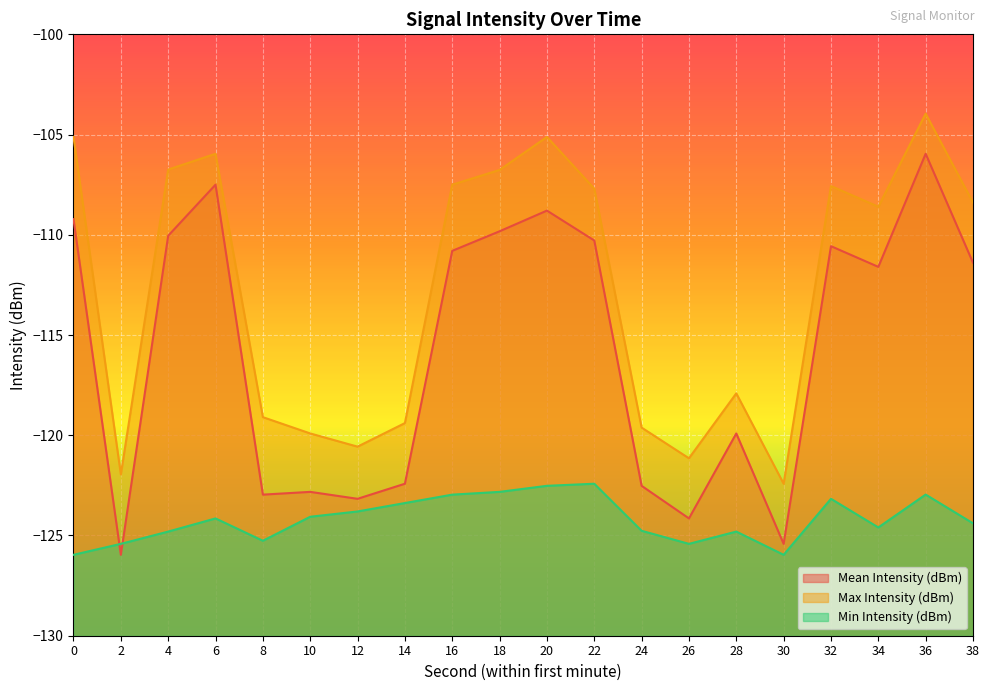

Reading right to left, transcribe all the data shown in this chart.

Mean Intensity (dBm): -111.4	-106.0	-111.6	-110.6	-125.4	-119.9	-124.1	-122.5	-110.3	-108.8	-109.8	-110.8	-122.4	-123.2	-122.8	-123.0	-107.5	-110.0	-126.0	-109.2
Max Intensity (dBm): -108.4	-104.0	-108.6	-107.6	-122.4	-117.9	-121.1	-119.6	-107.7	-105.1	-106.8	-107.5	-119.4	-120.6	-119.9	-119.1	-106.0	-106.7	-122.0	-105.1
Min Intensity (dBm): -124.4	-123.0	-124.6	-123.2	-126.0	-124.8	-125.4	-124.8	-122.4	-122.5	-122.8	-123.0	-123.4	-123.8	-124.1	-125.3	-124.1	-124.8	-125.4	-126.0